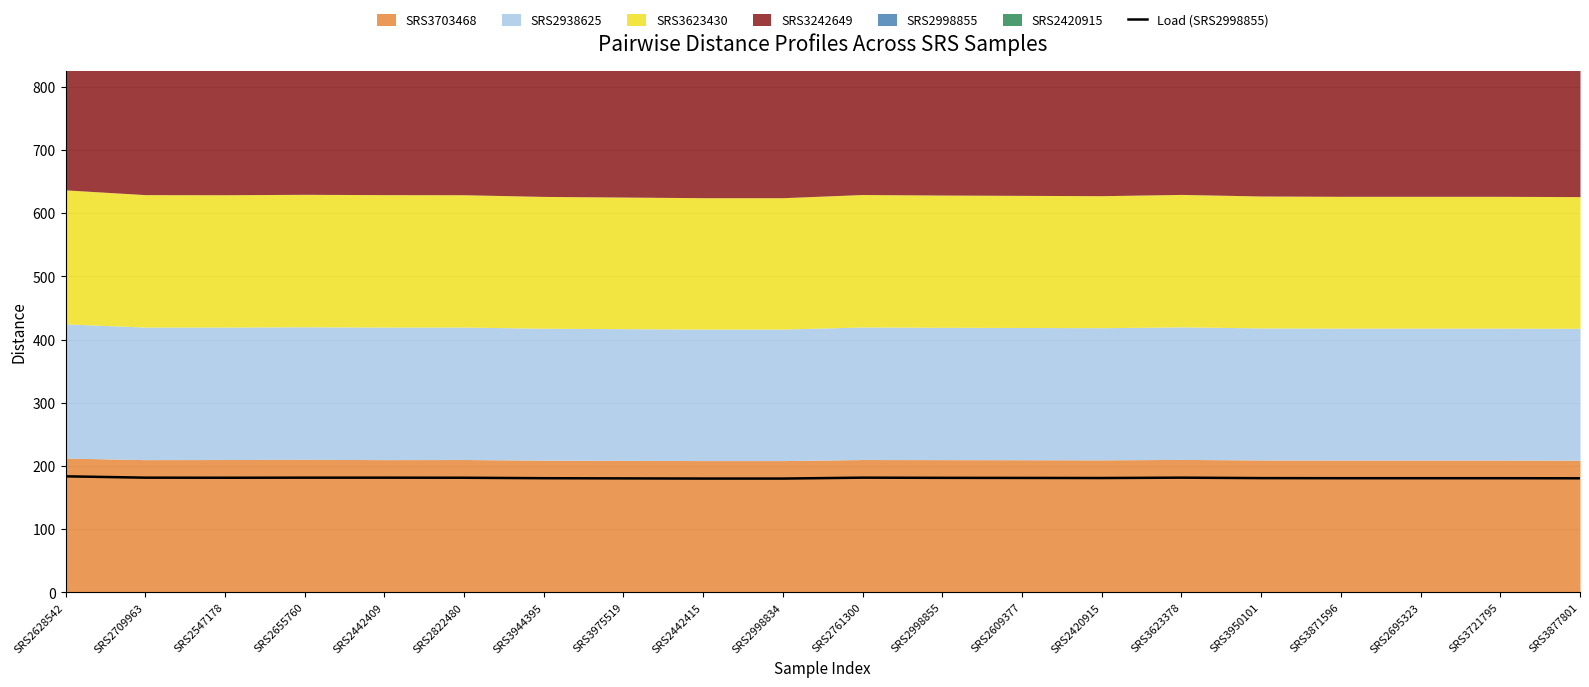

Reading right to left, what are all the values shown in this chart?

180.5	180.6	180.6	180.6	180.8	181.5	180.9	181.0	181.2	181.5	180.1	180.1	180.3	180.6	181.3	181.5	181.5	181.3	181.5	183.6